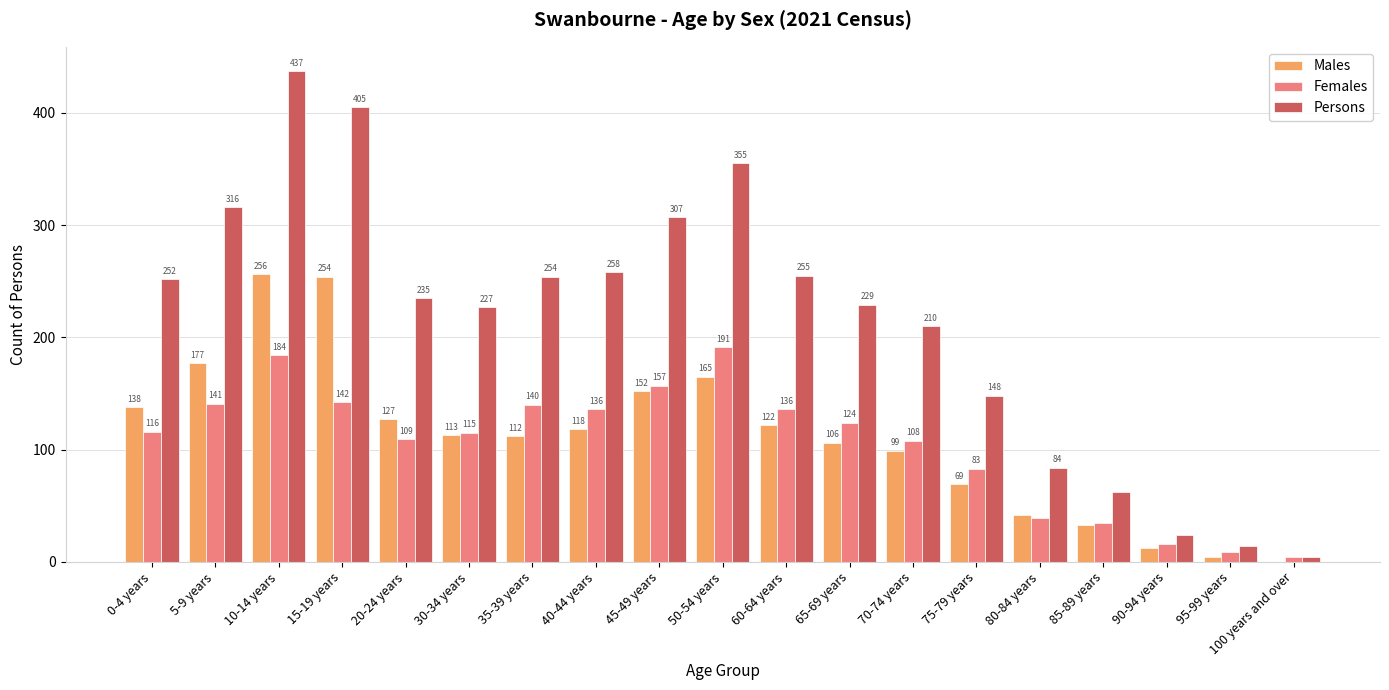

How many distinct data groups are displayed?

3